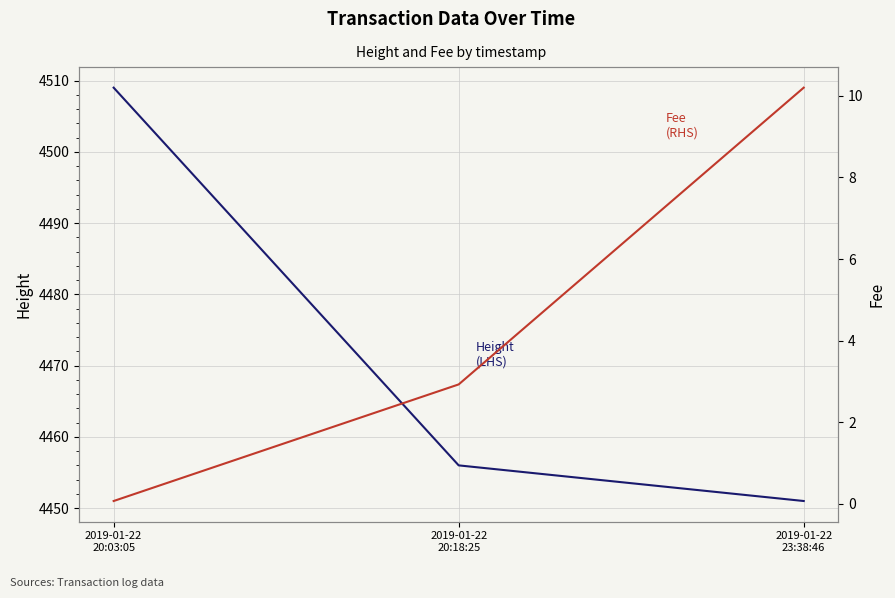

What is the sum of all Height (LHS) values?

13416.0